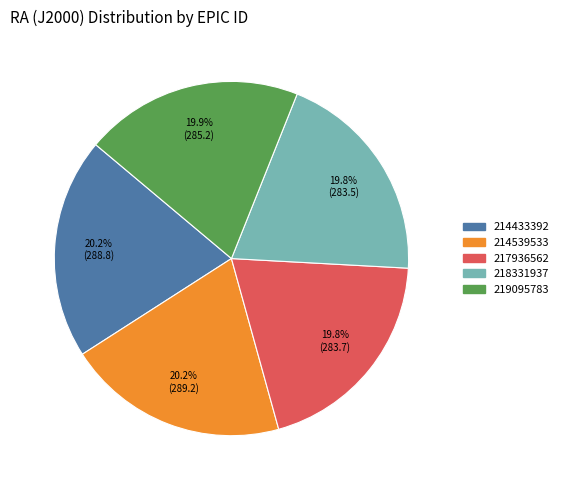

What percentage do 214433392 and 217936562 together represent?

40.0%